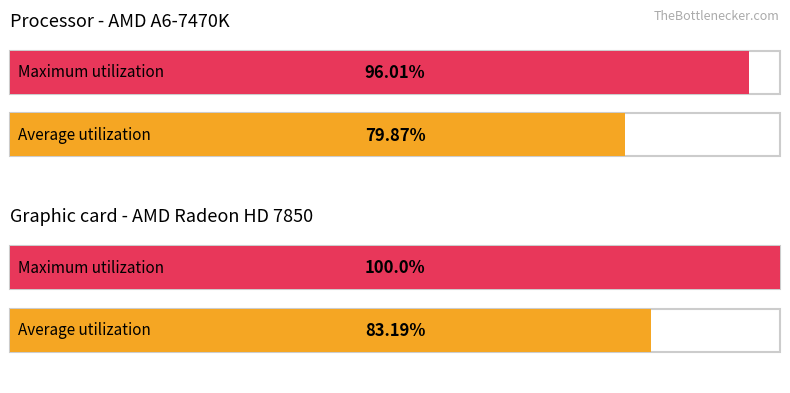

Are the bars grouped side by side (vs. stacked)?

Yes